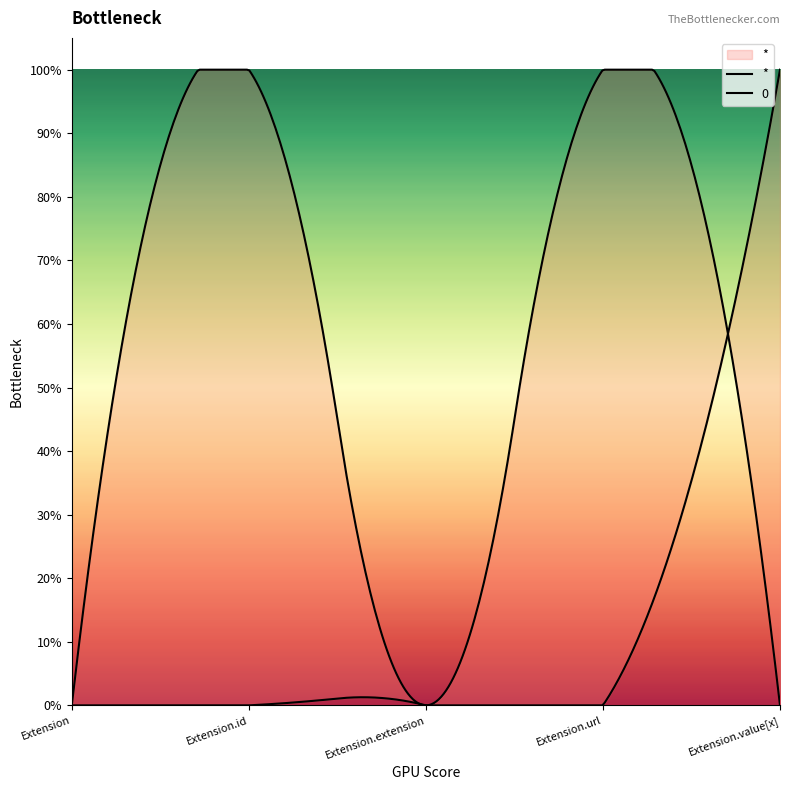

What are all the series names shown in the legend?

*, 0